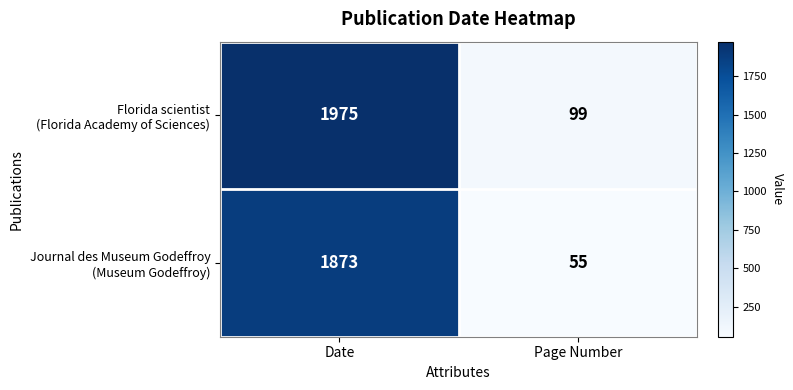

At which category is the sum across all series the highest?

Date